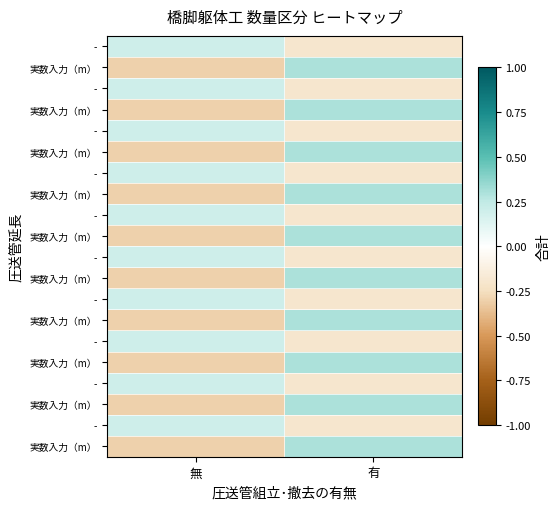

Which label corresponds to the largest value in the chart?

有